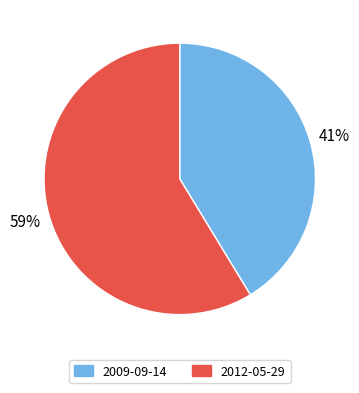

Between 2012-05-29 and 2009-09-14, which is larger?

2012-05-29